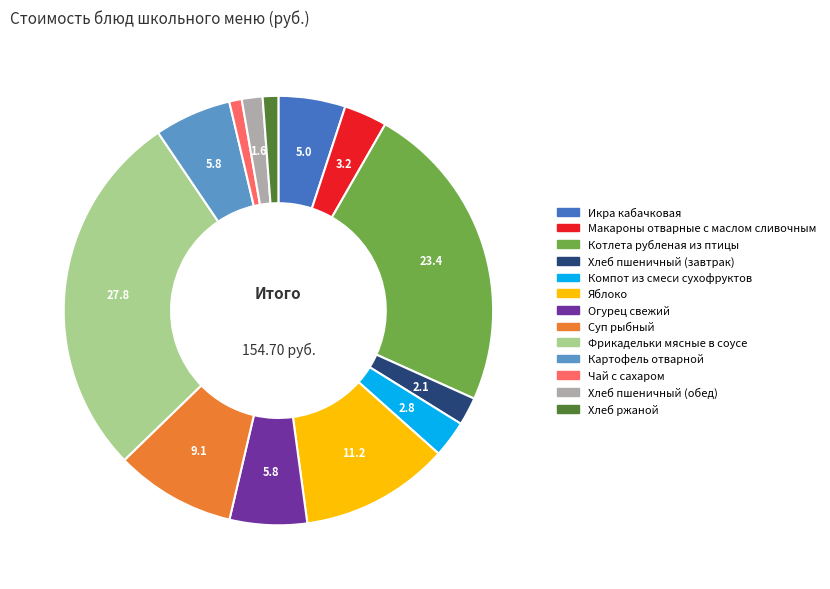

Do Котлета рубленая из птицы and Суп рыбный together represent more than half of the pie?

No